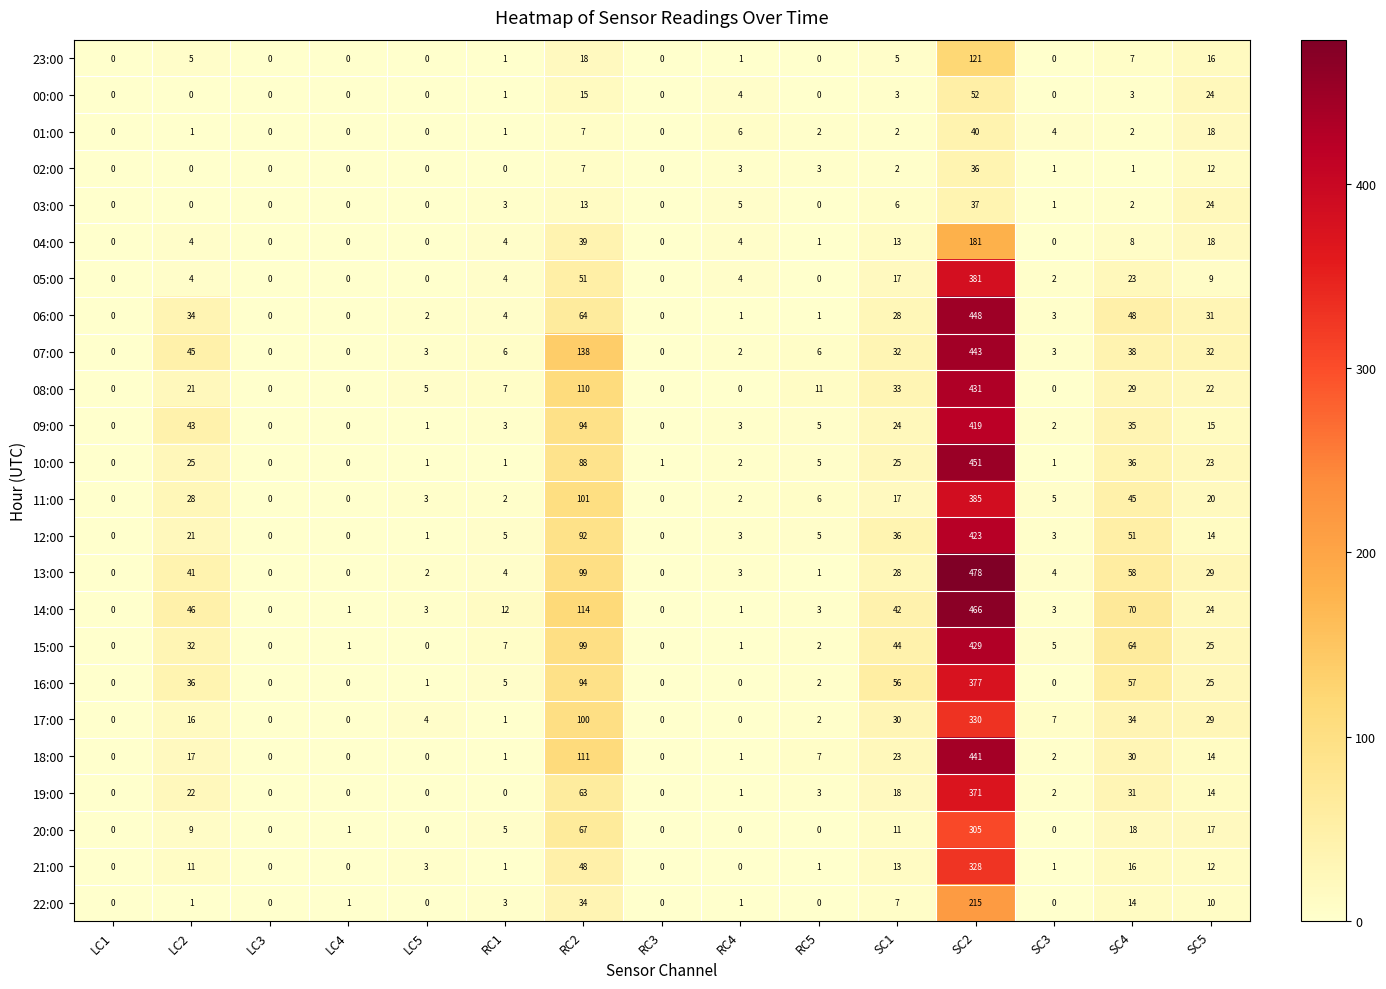

At which label does 22:00 reach its peak?

SC2